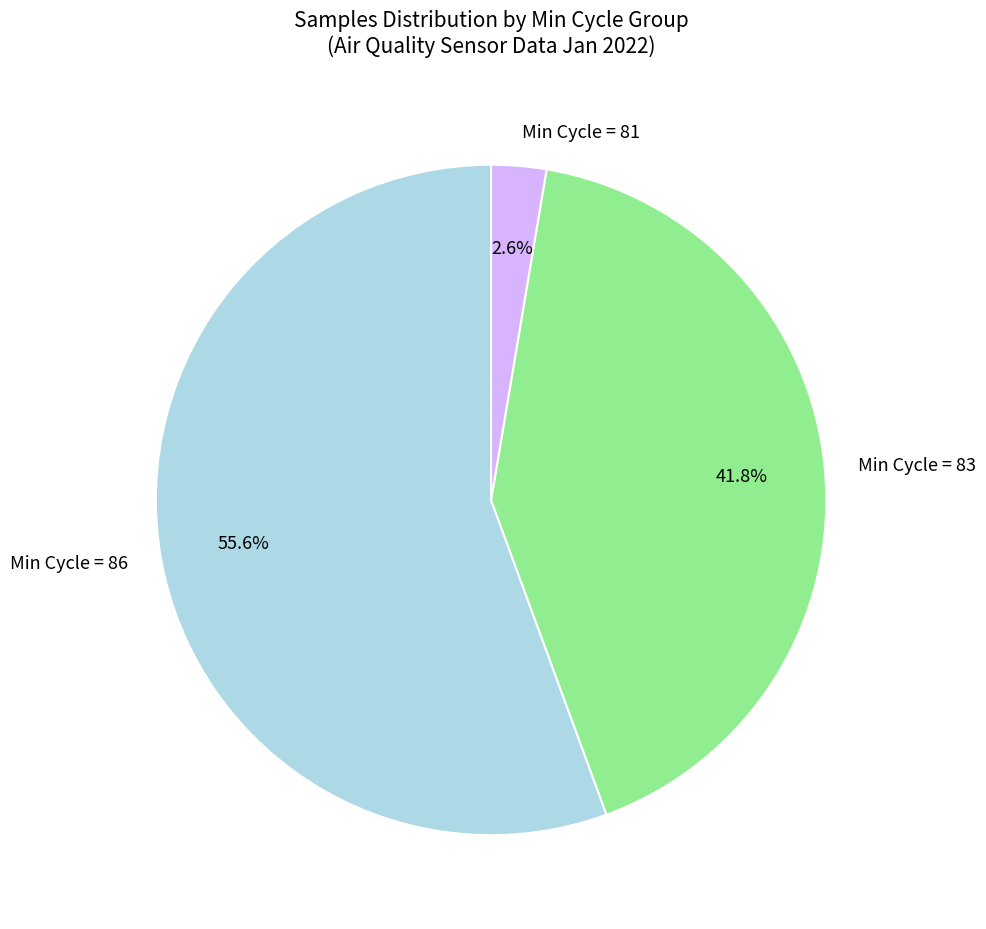

Which slice is the largest?

Min Cycle = 86